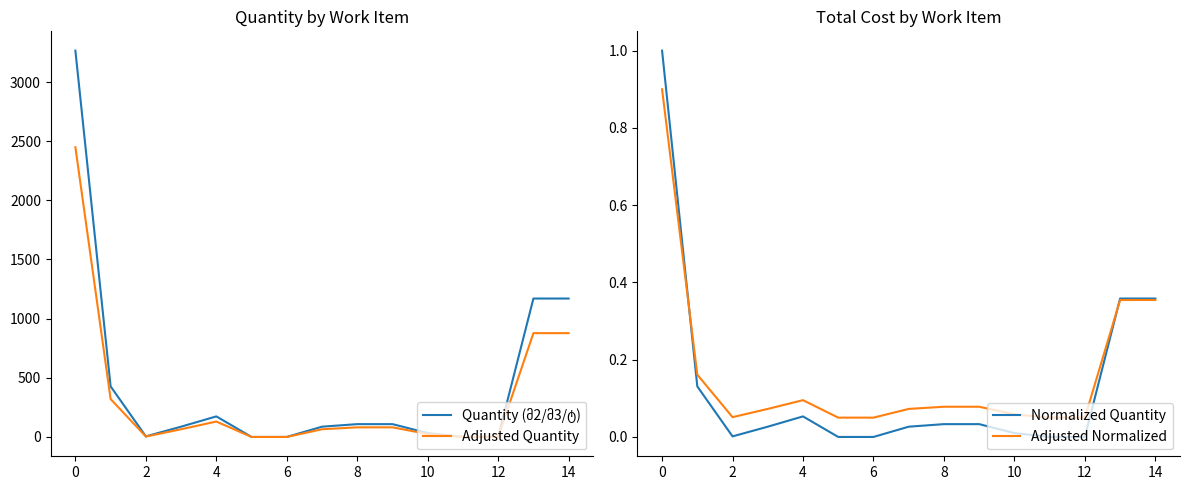

Reading left to right, extract all data points from this chart.

Quantity (მ2/მ3/ტ): 3265.0	427.4	5.0	86.9	173.9	0.1	0.2	86.9	108.5	108.5	33.1	0.2	0.3	1170.0	1170.0
Adjusted Quantity: 2448.8	320.5	3.8	65.2	130.4	0.1	0.1	65.2	81.4	81.4	24.8	0.1	0.2	877.5	877.5
Normalized Quantity: 1.0	0.1	0.0	0.0	0.1	0.0	0.0	0.0	0.0	0.0	0.0	0.0	0.0	0.4	0.4
Adjusted Normalized: 0.9	0.2	0.1	0.1	0.1	0.1	0.1	0.1	0.1	0.1	0.1	0.1	0.1	0.4	0.4